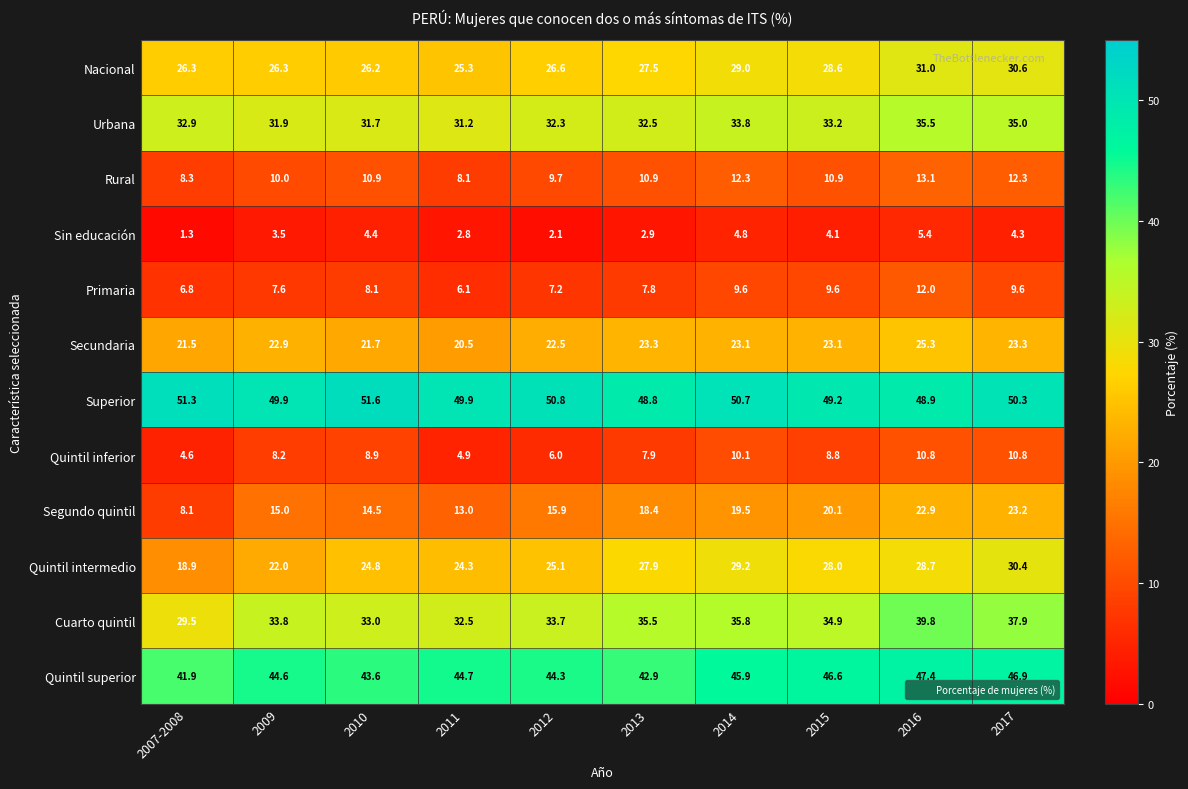

At which label does Segundo quintil first exceed 18?

2013